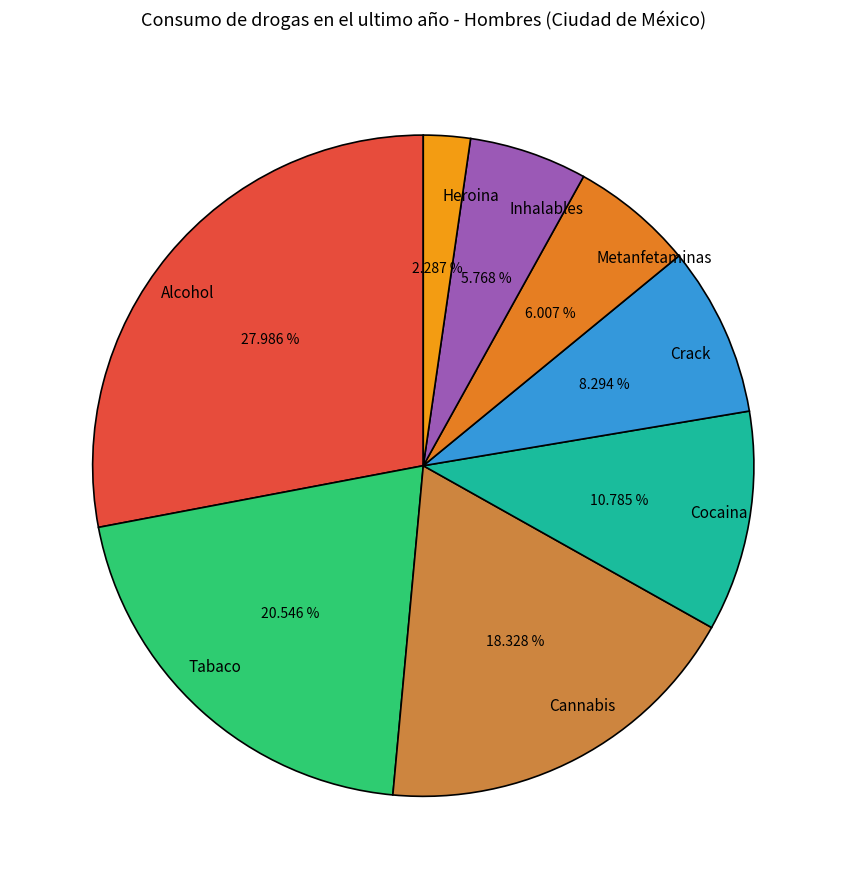

Which category has the smallest portion of the pie?

Heroina